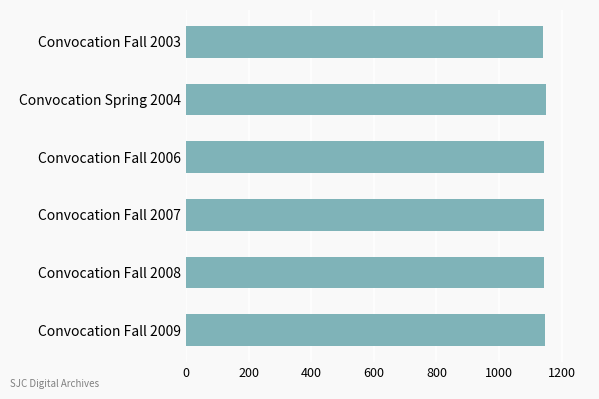

What is the ratio of the value at Convocation Fall 2007 to the value at Convocation Spring 2004?

1.0